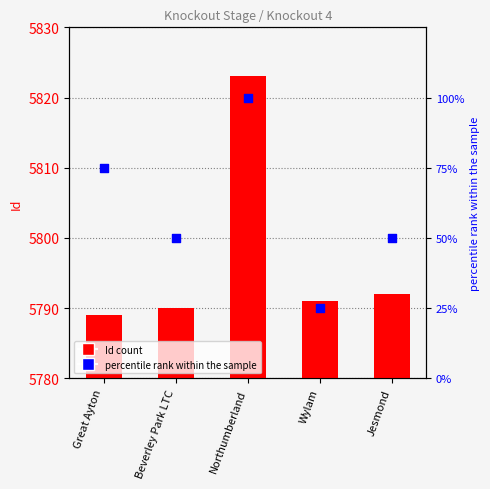

What are all the series names shown in the legend?

Id, percentile rank